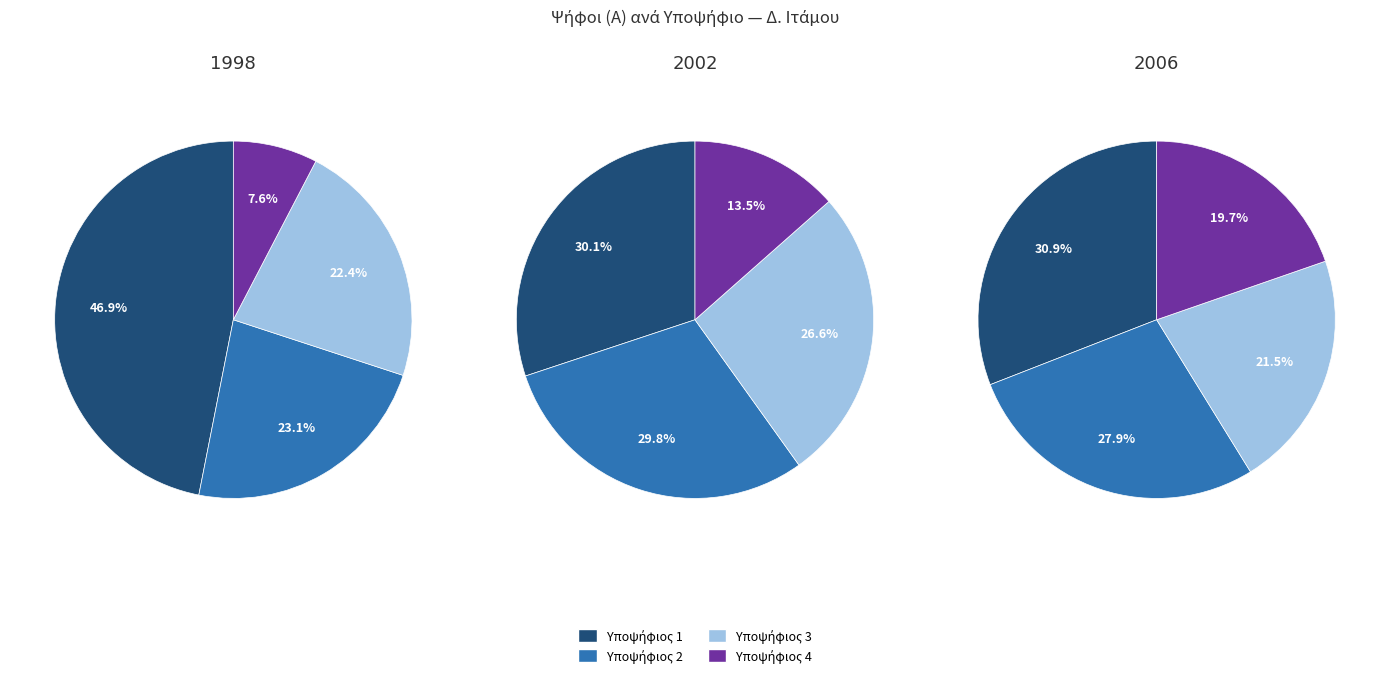

Which has a higher value, 3 or 1998?

1998